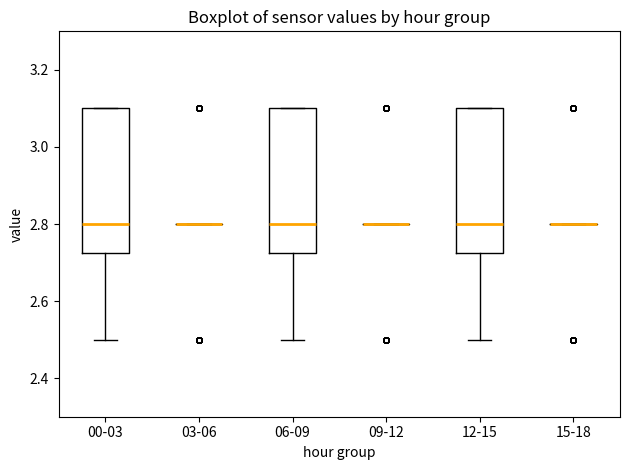

Where does the median line of the box for 00-03 sit on the y-axis? The values are not printed on the chart, so give them approximately, as read against the axis.

2.80